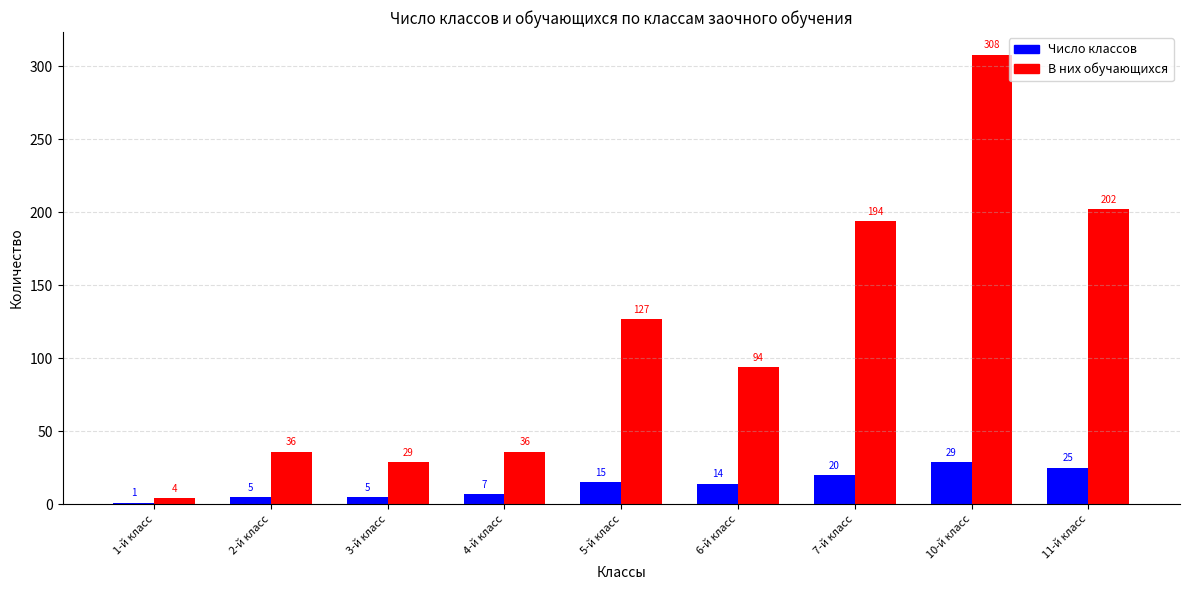

How many data points in Число классов are less than 14?

4